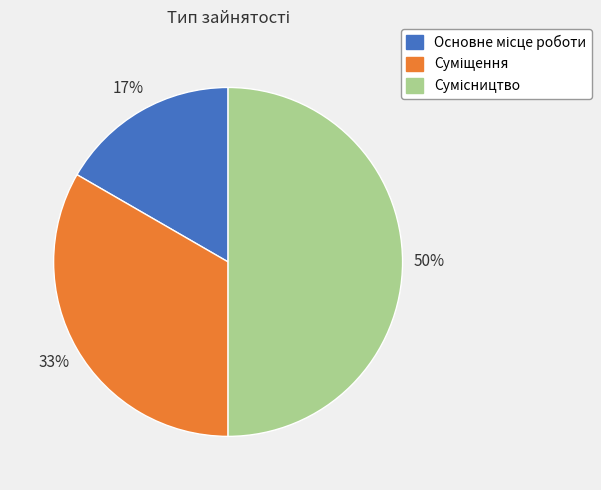

To the nearest percent, what is the difference between the largest and smallest slice percentages?

33%